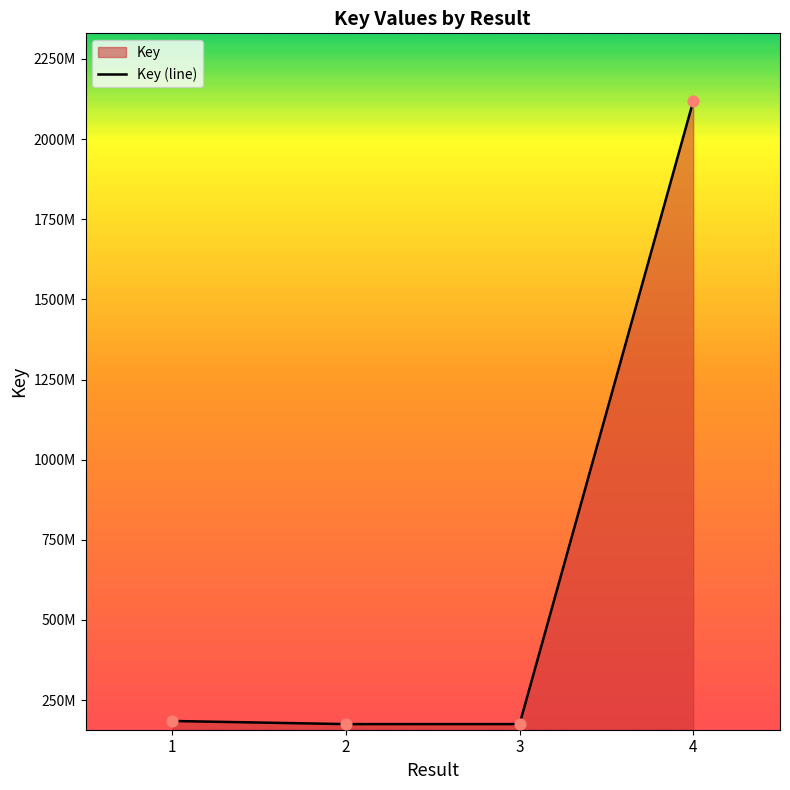

Between 3 and 4, which is larger?

4